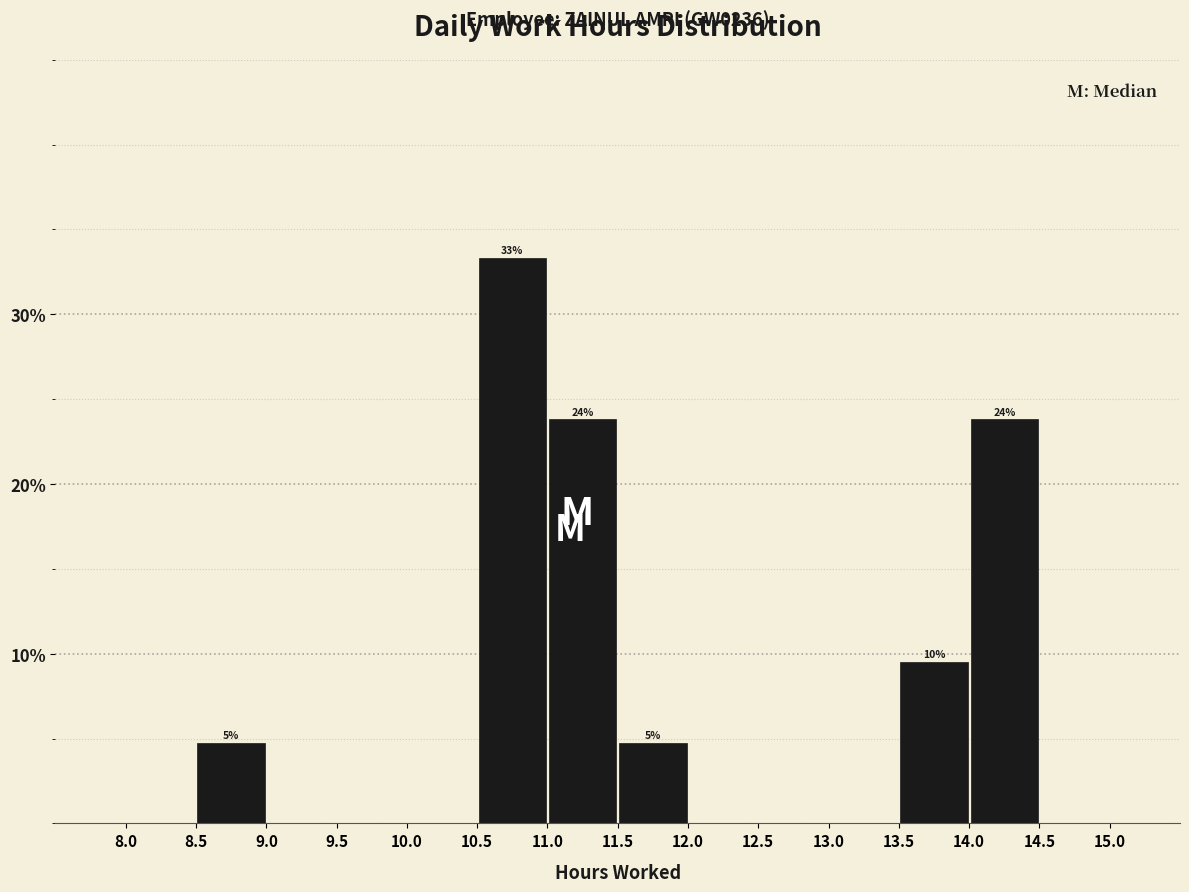

Over which range of the x-axis is the bar tallest?

10.5 to 11.0